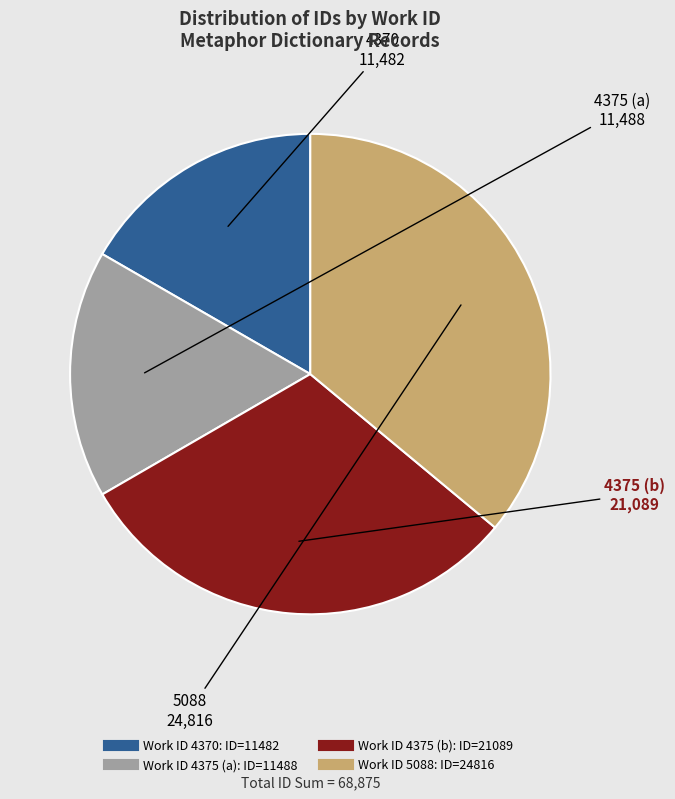

Is there a majority slice in this chart?

No